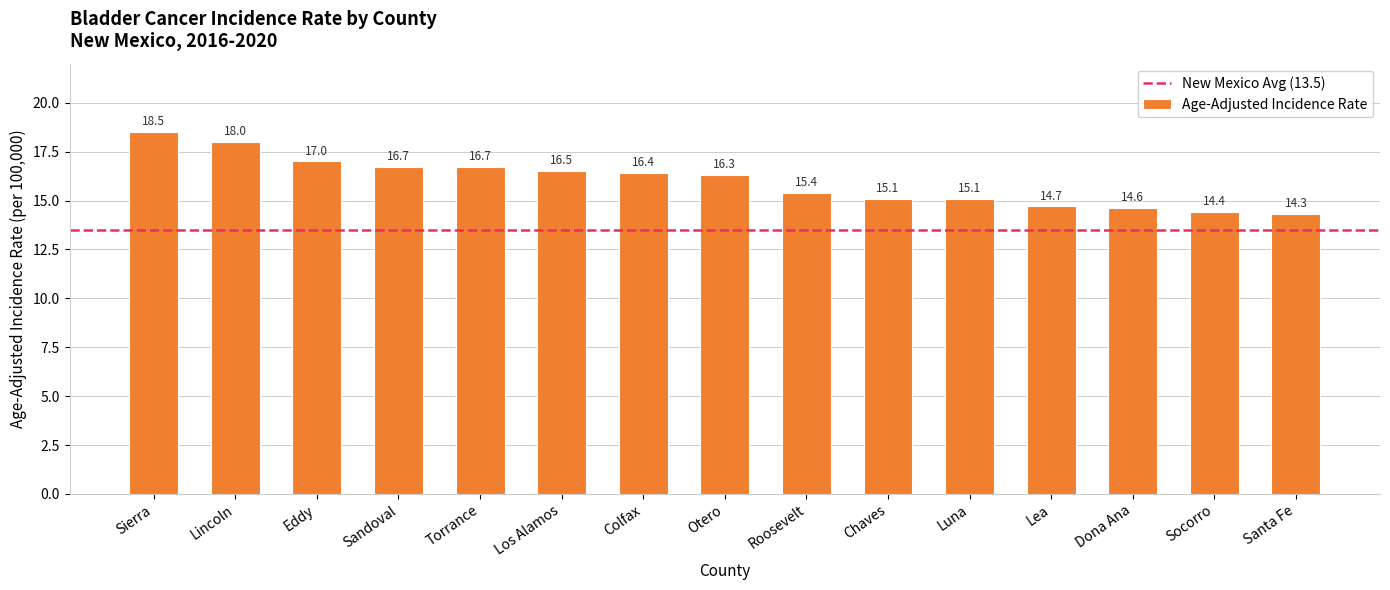

Which has a higher value, Los Alamos or Roosevelt?

Los Alamos